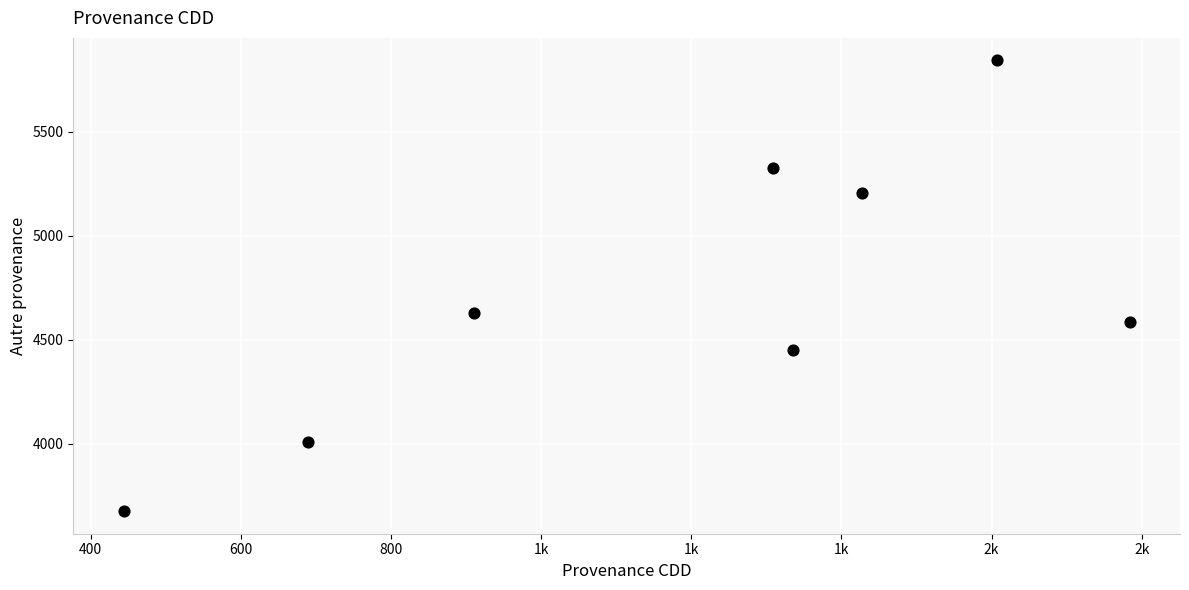

What Y value in the scatter plot is closest to 4760?

4627